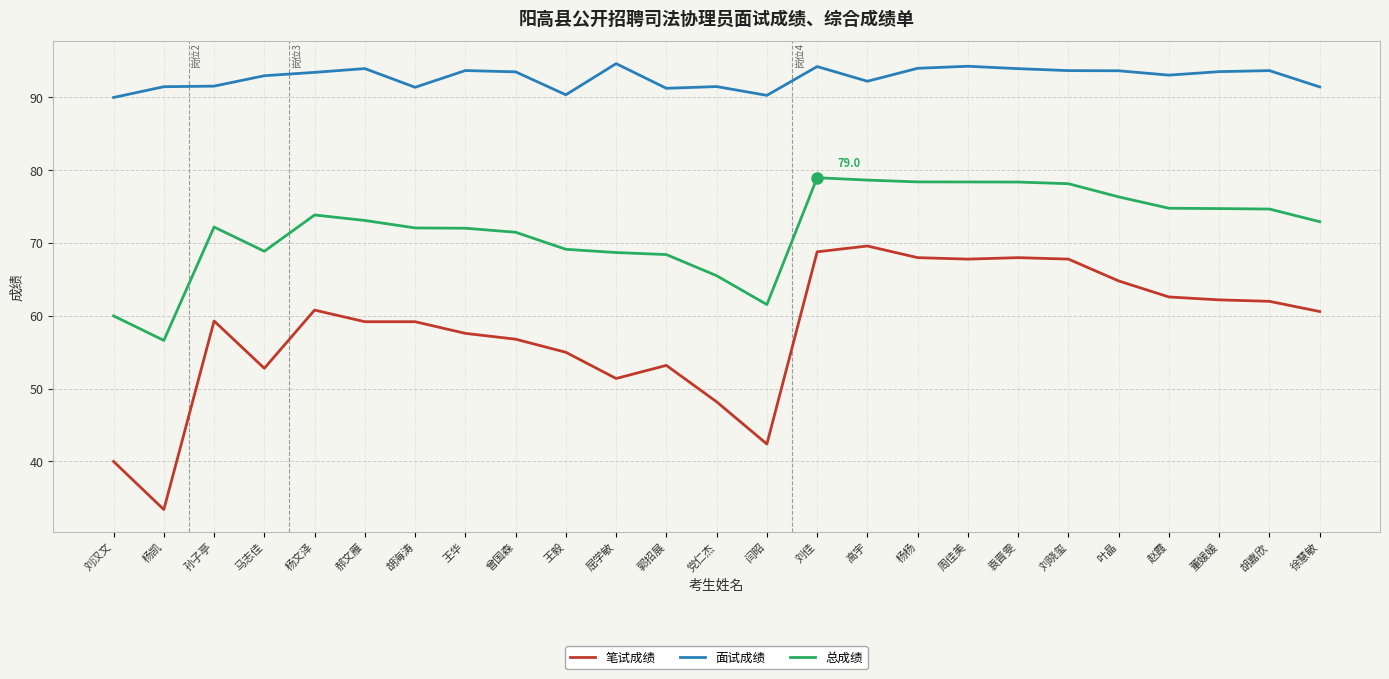

What is the difference between the maximum and minimum values in the 总成绩 series?

22.3